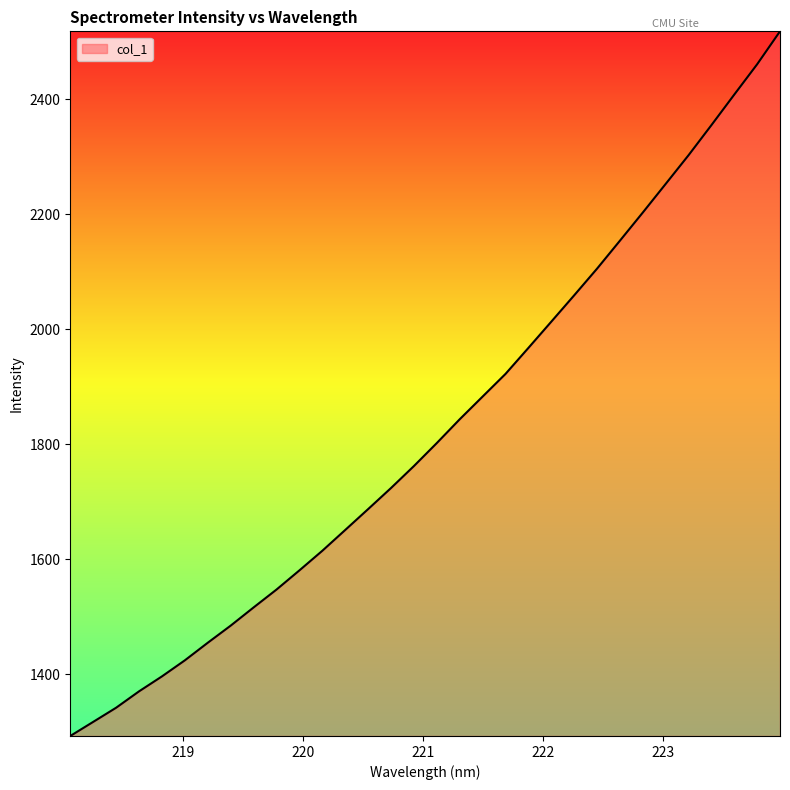

What is the maximum value shown in the chart?

2517.9